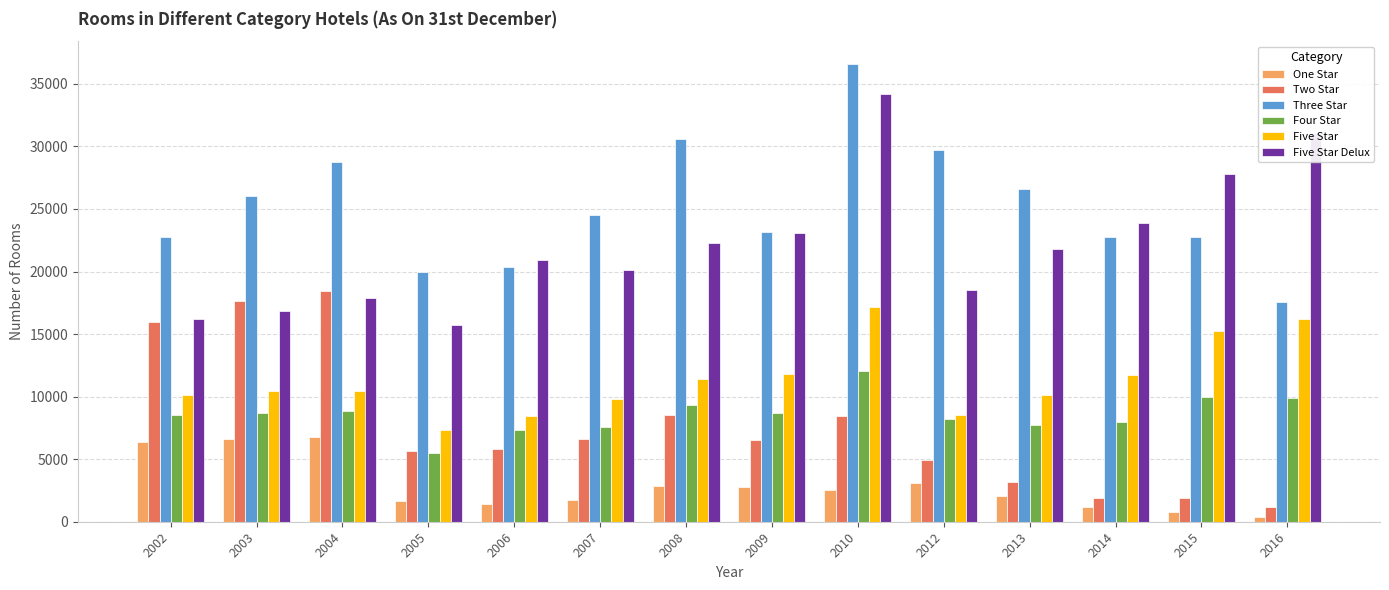

Between 2003 and 2008, which series saw the biggest shift?

Two Star